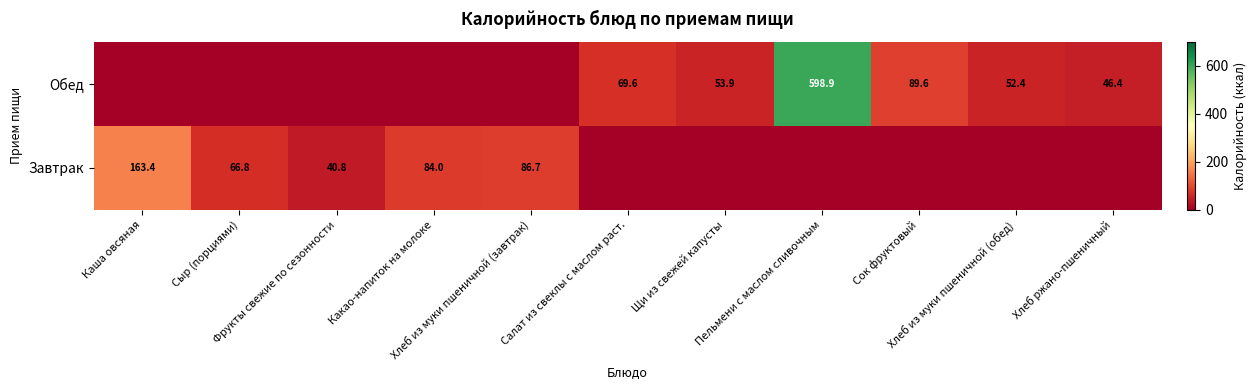

How many positive values does the Завтрак series have?

5